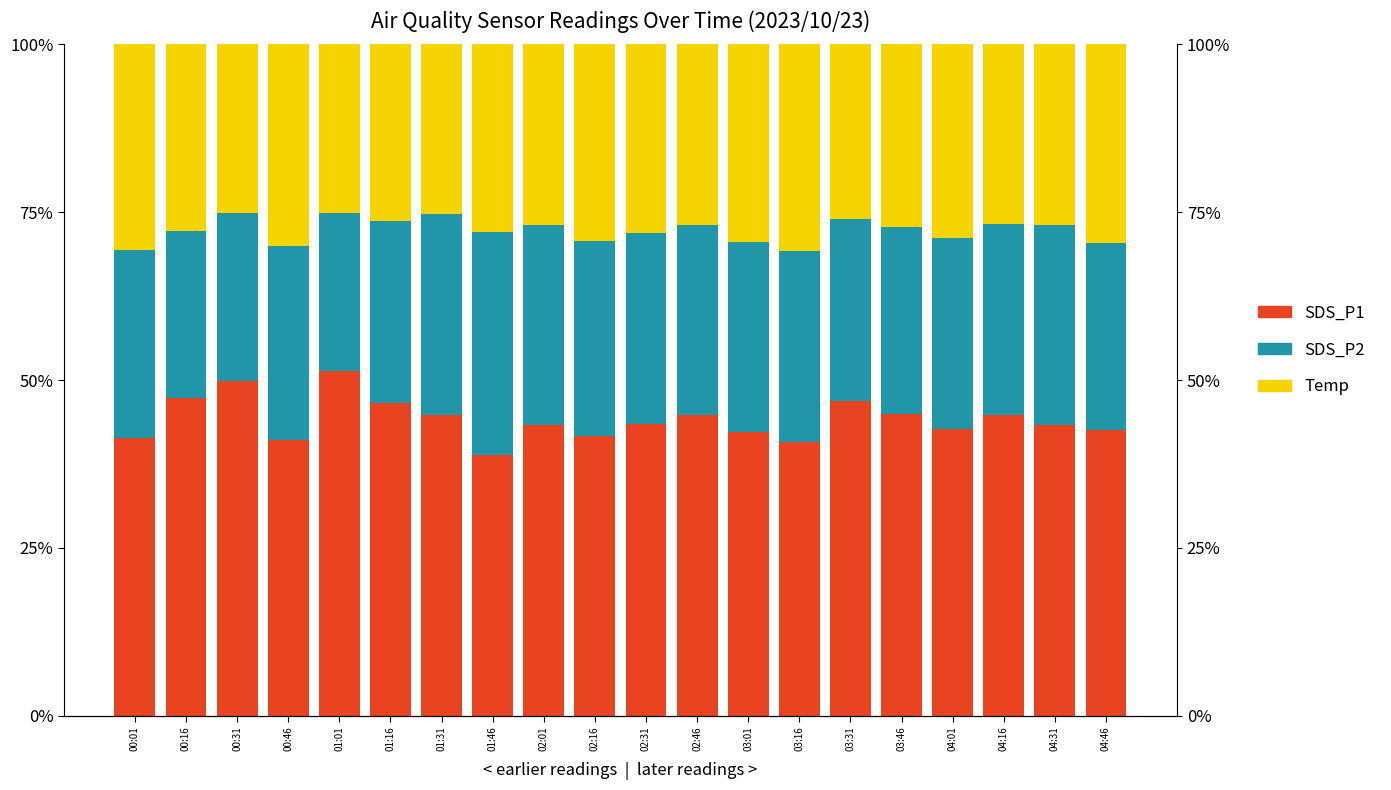

What position from the right is 01:31?

14